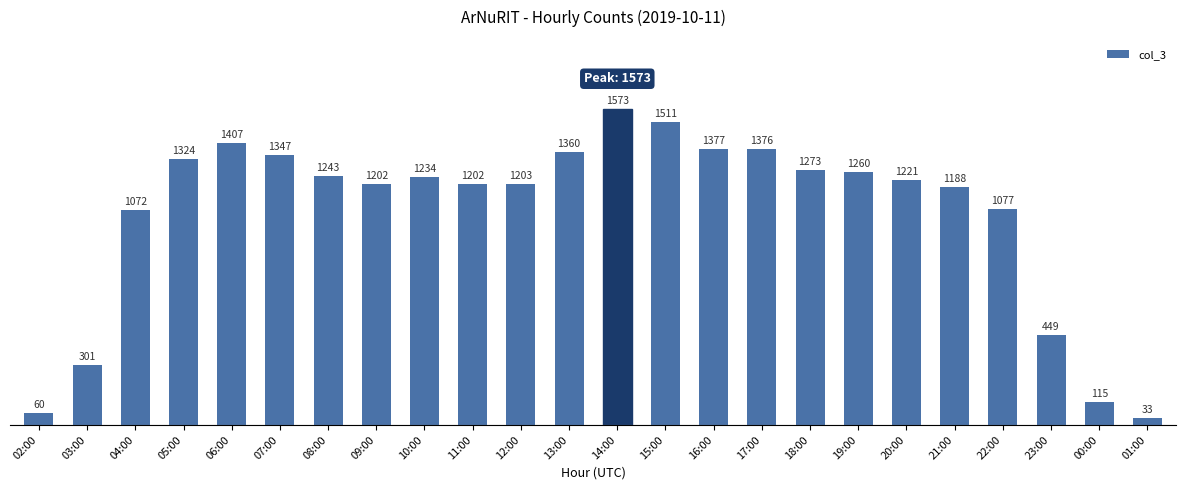

Reading right to left, transcribe all the data shown in this chart.

33	115	449	1077	1188	1221	1260	1273	1376	1377	1511	1573	1360	1203	1202	1234	1202	1243	1347	1407	1324	1072	301	60